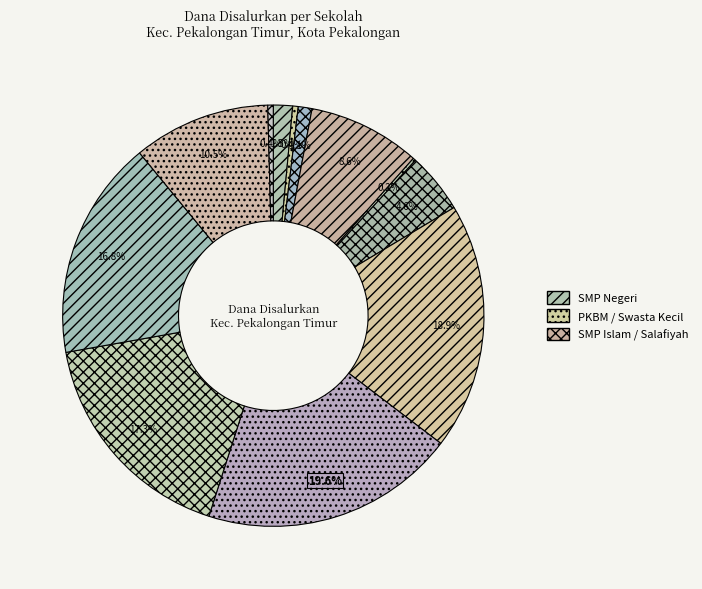

Is there a majority slice in this chart?

No